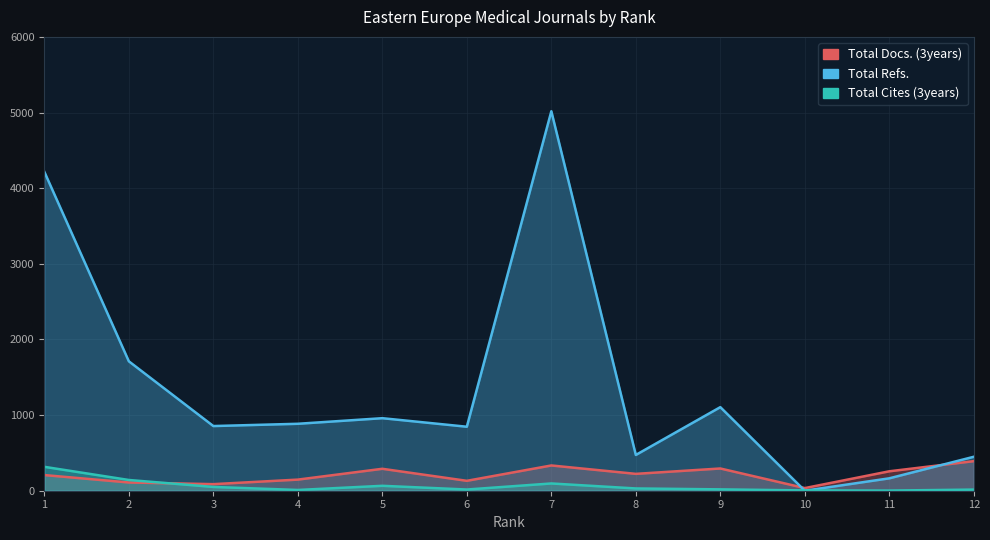

Which series has the widest spread of values?

Total Refs.